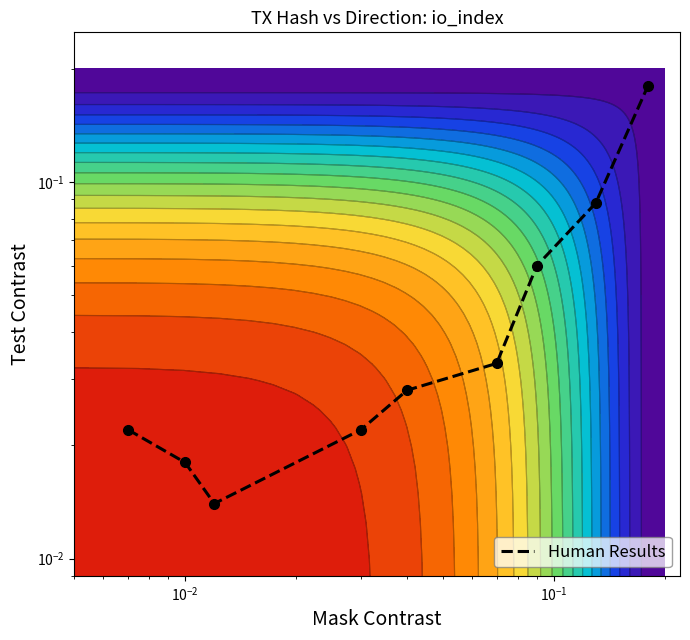

Reading right to left, list all the values displayed in this chart.

0.2	0.1	0.1	0.0	0.0	0.0	0.0	0.0	0.0